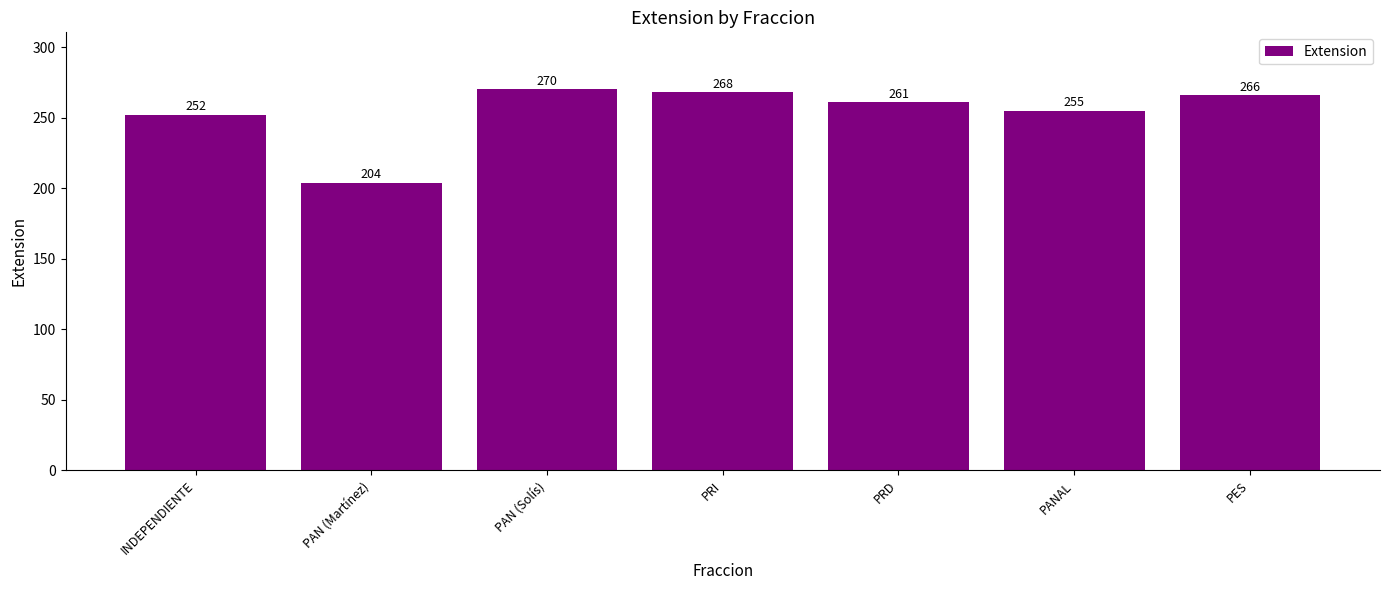

What is the average value?

254